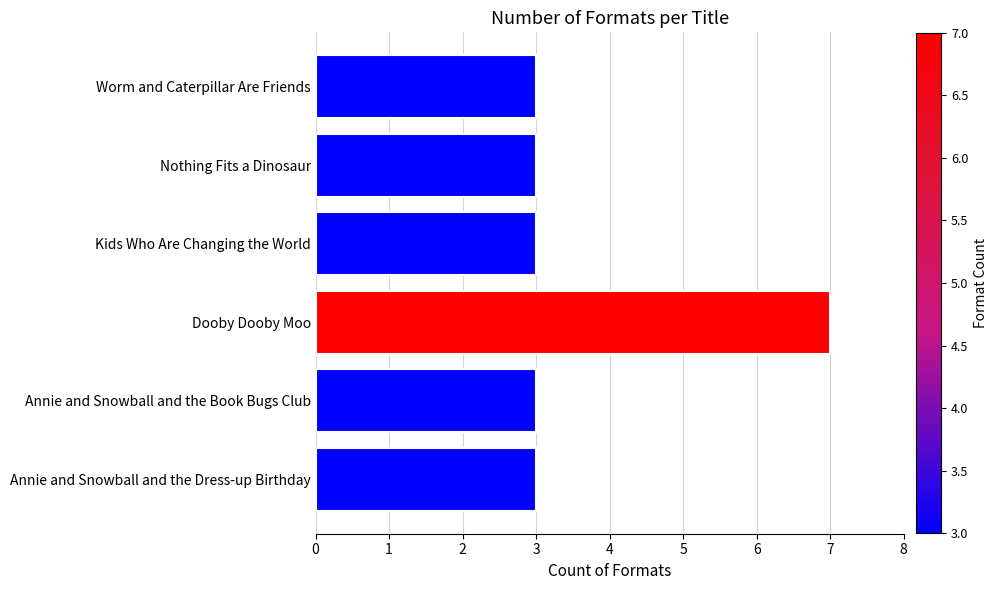

What is the value of the 4th bar from the top?

7